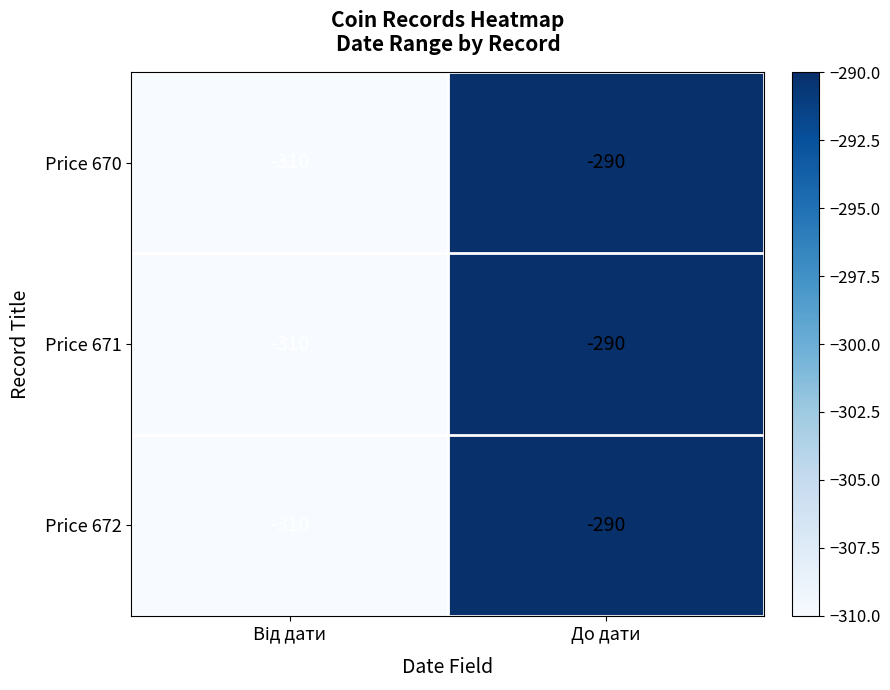

At which category is the sum across all series the highest?

До дати